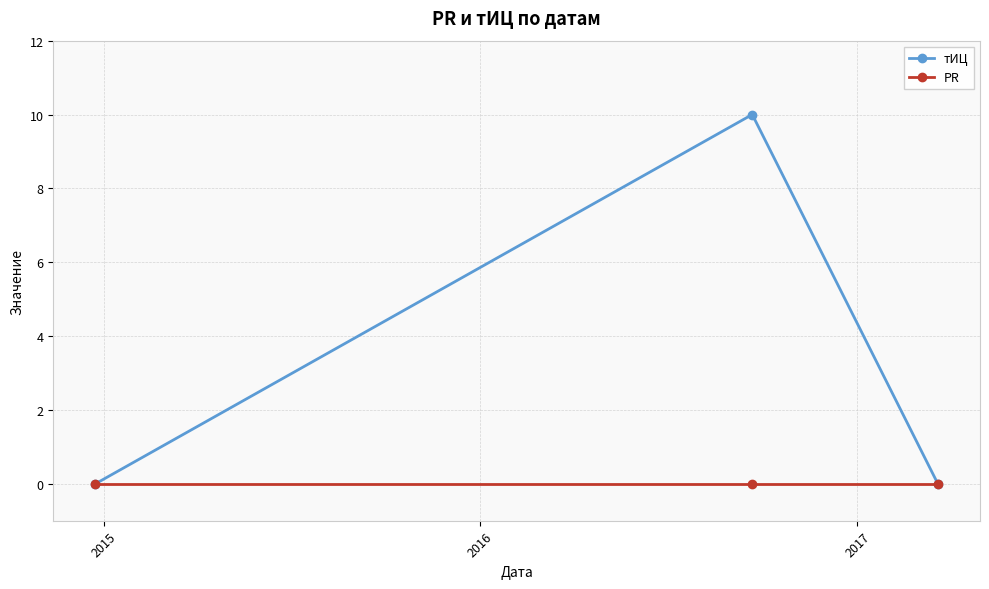

What are all the series names shown in the legend?

тИЦ, PR